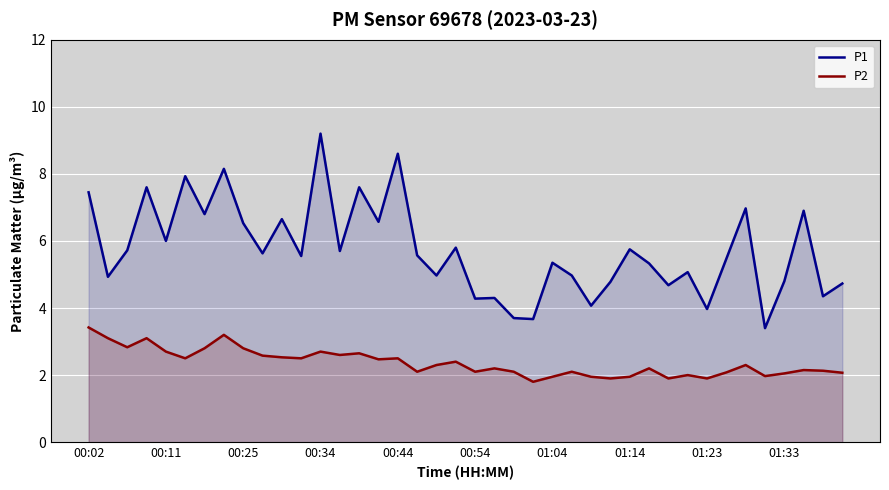

The P2 series shows 1.3 at 01:33. True or false?

False